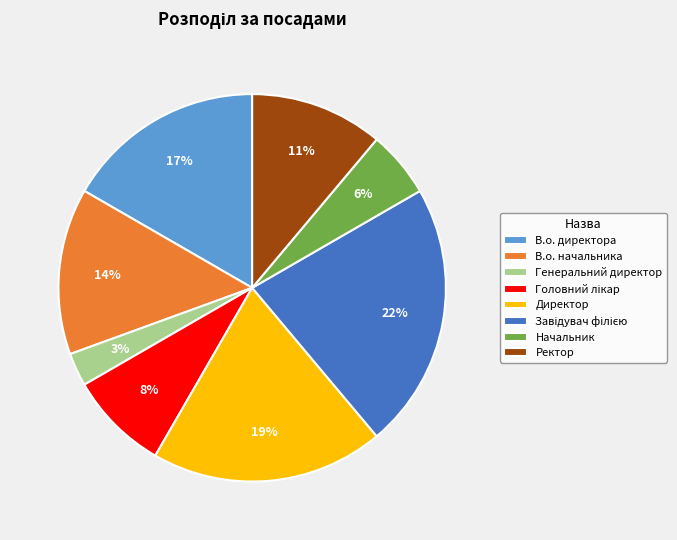

To the nearest percent, what percentage of the pie is Генеральний директор?

3%